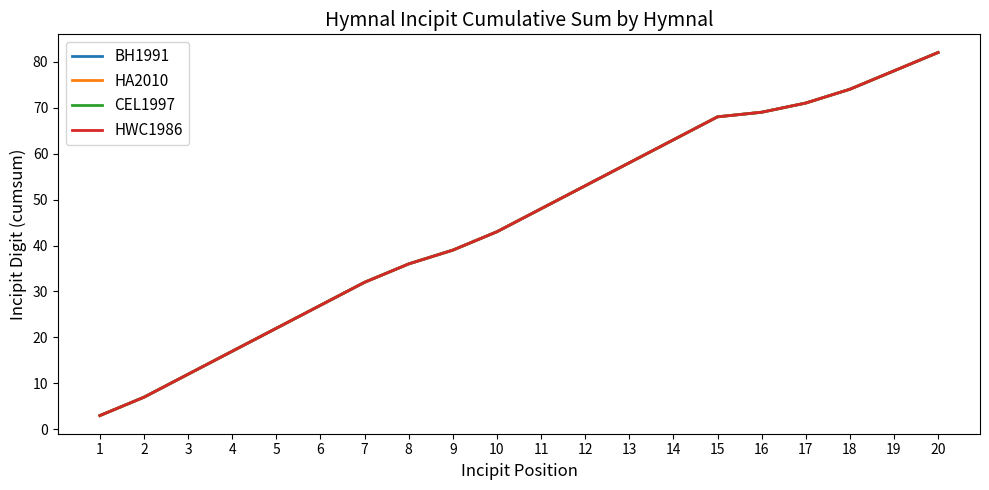

What is the value of the HA2010 point at the 11th from the left?

48